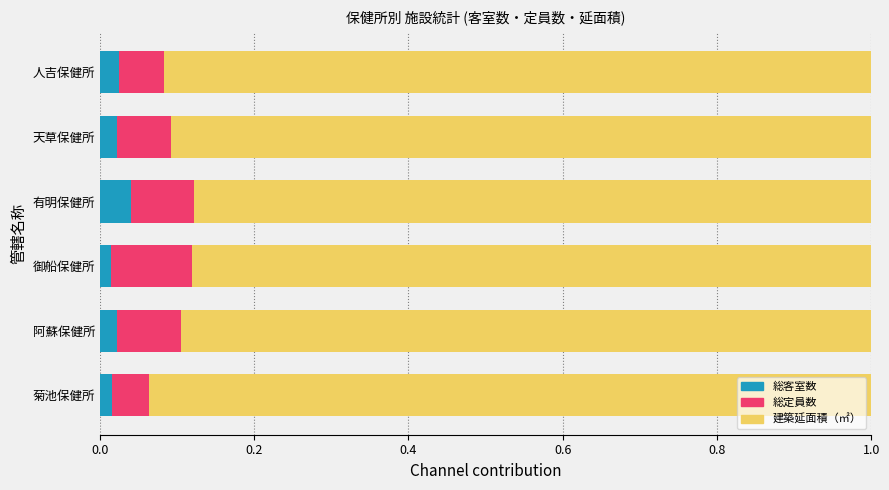

What is the total value across all series at 有明保健所?

1.0